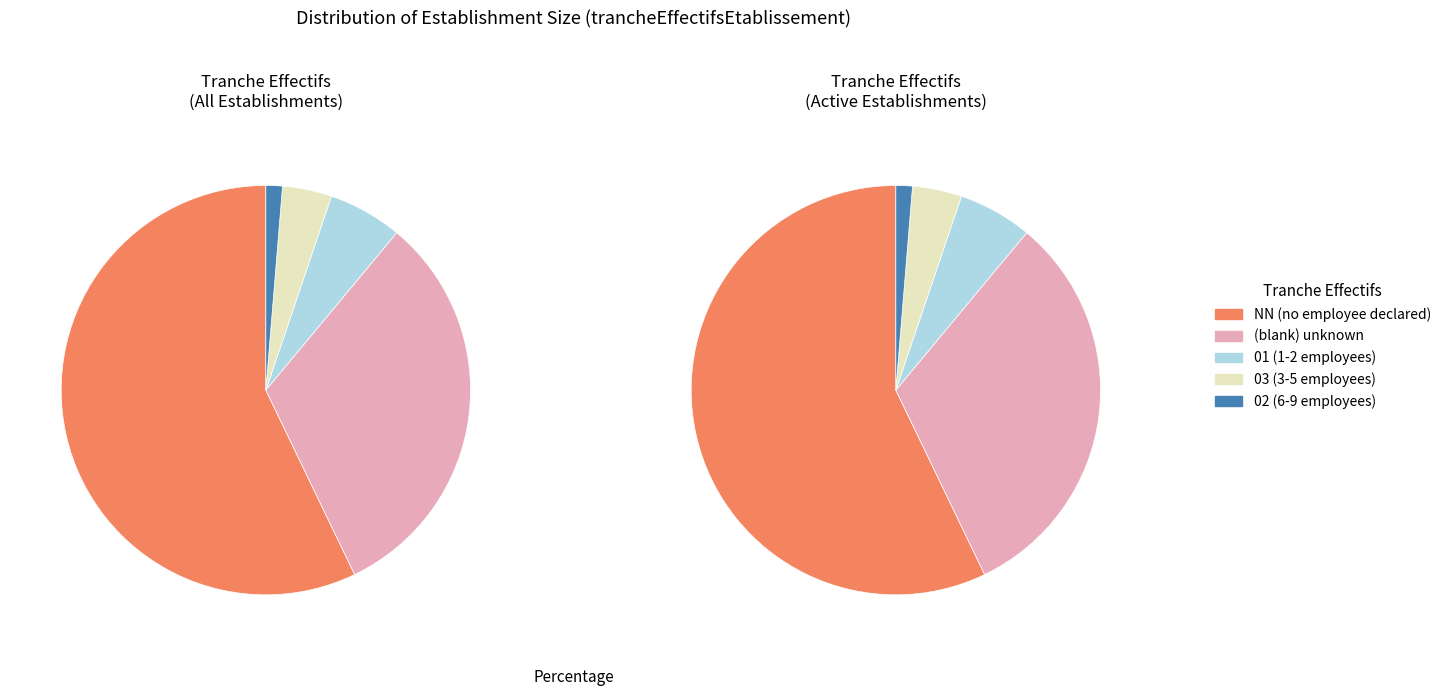

Does any single category account for the majority?

Yes